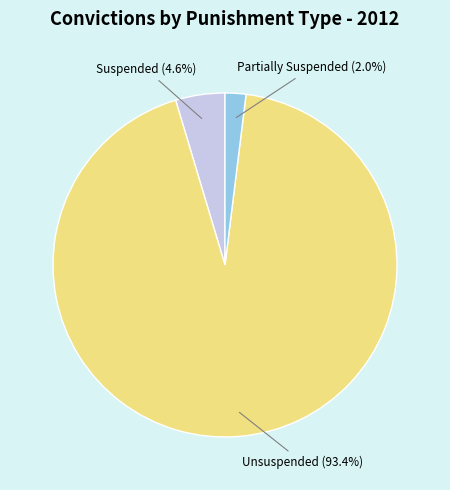

Does any single category account for the majority?

Yes